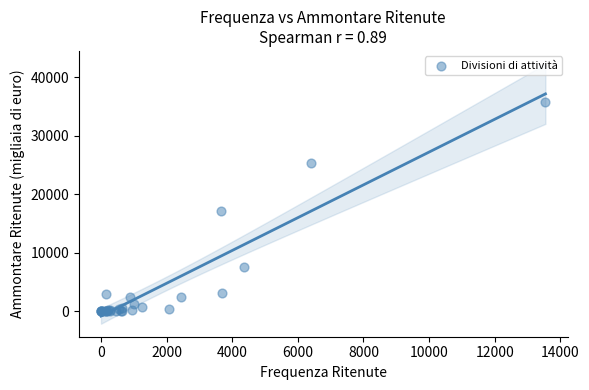

What Y value in the scatter plot is closest to 17908?

17074